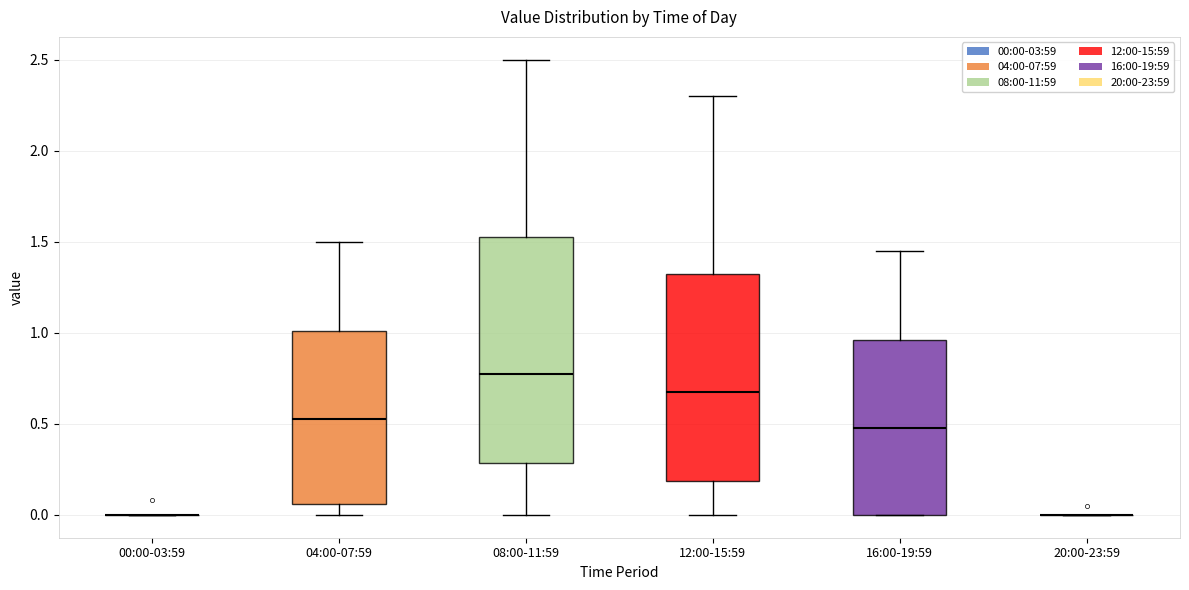

Which box is the tallest, from its lower edge to its upper edge?

08:00-11:59